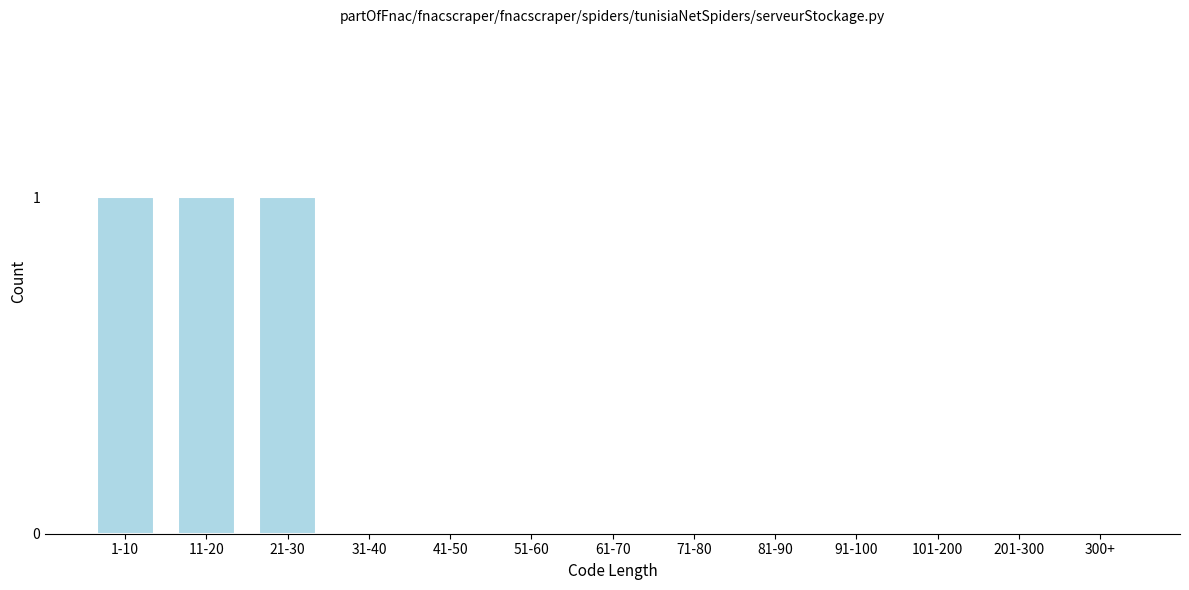

Reading left to right, transcribe all the data shown in this chart.

1-10=1	11-20=1	21-30=1	31-40=0	41-50=0	51-60=0	61-70=0	71-80=0	81-90=0	91-100=0	101-200=0	201-300=0	300+=0